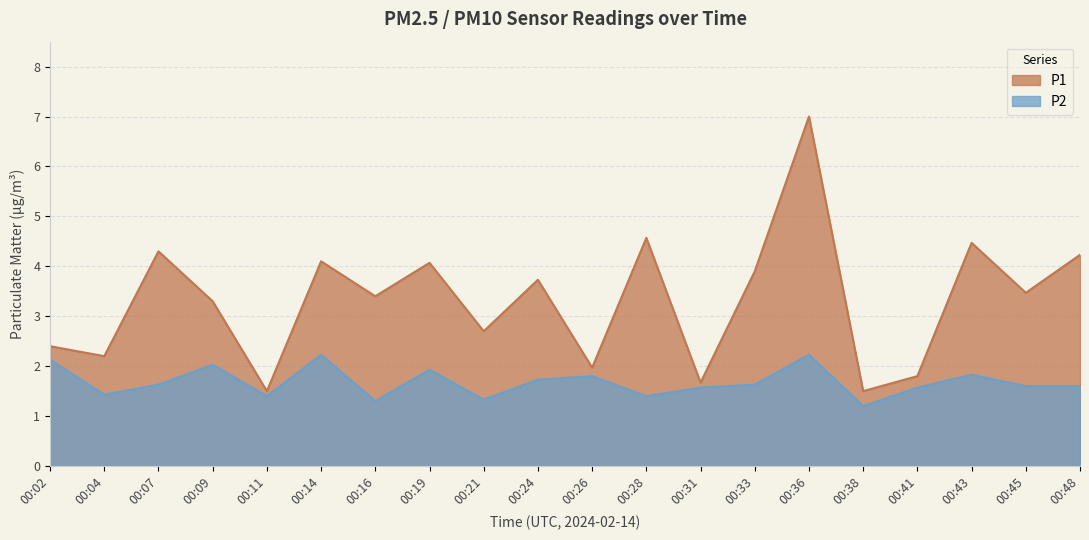

Which category has the lowest value across all series?

00:38